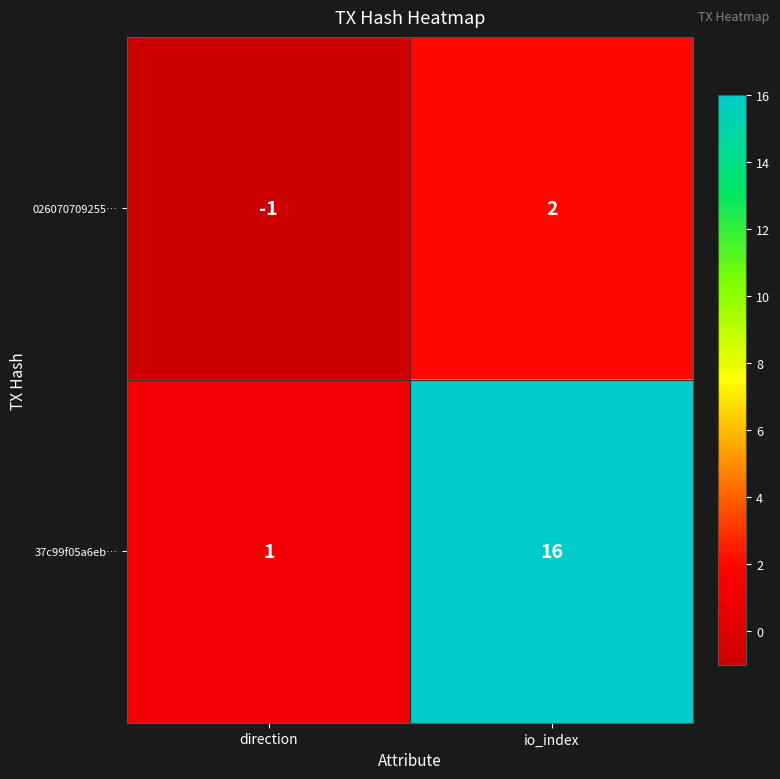

Which series has the largest total across all categories?

37c99f05a6eb…